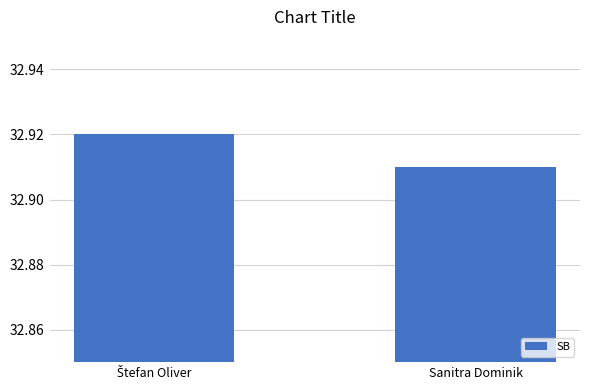

At which label is the value closest to 32?

Sanitra Dominik